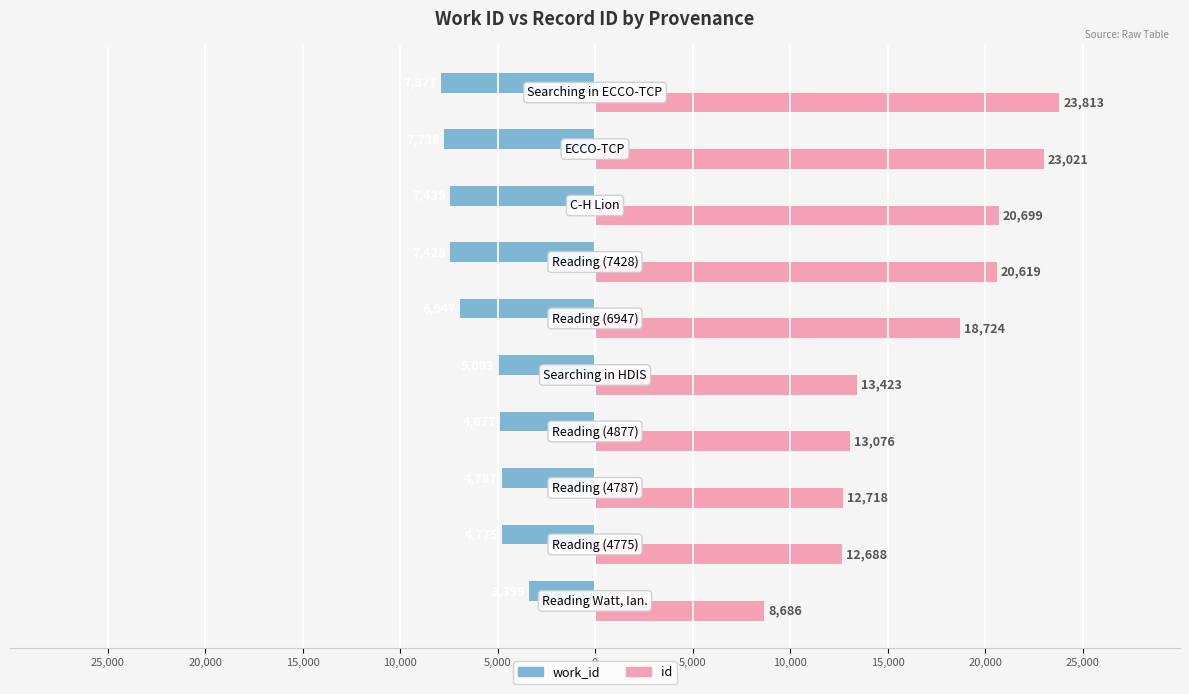

What are all the series names shown in the legend?

work_id, id